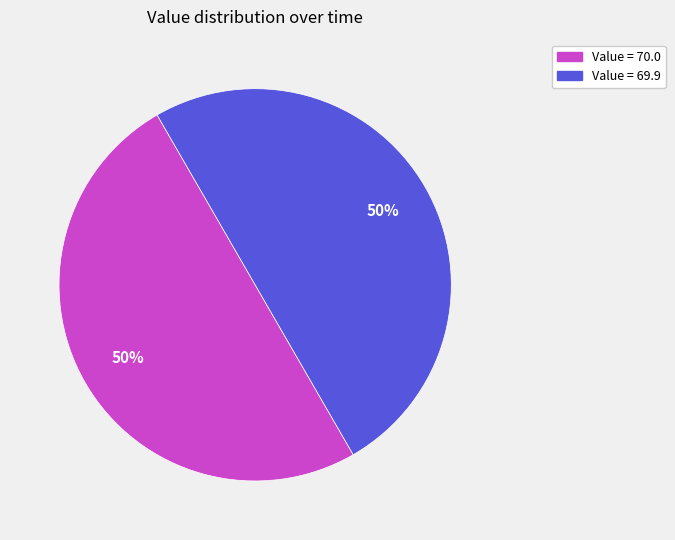

To the nearest percent, what is the average slice percentage?

50%